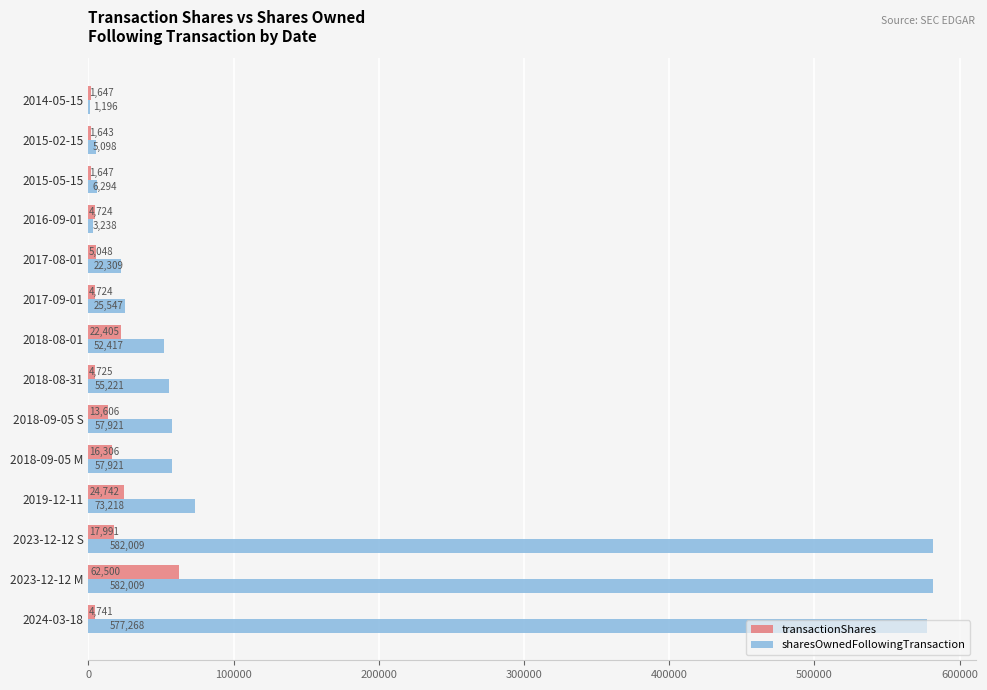

What is the average value of the sharesOwnedFollowingTransaction series?

150119